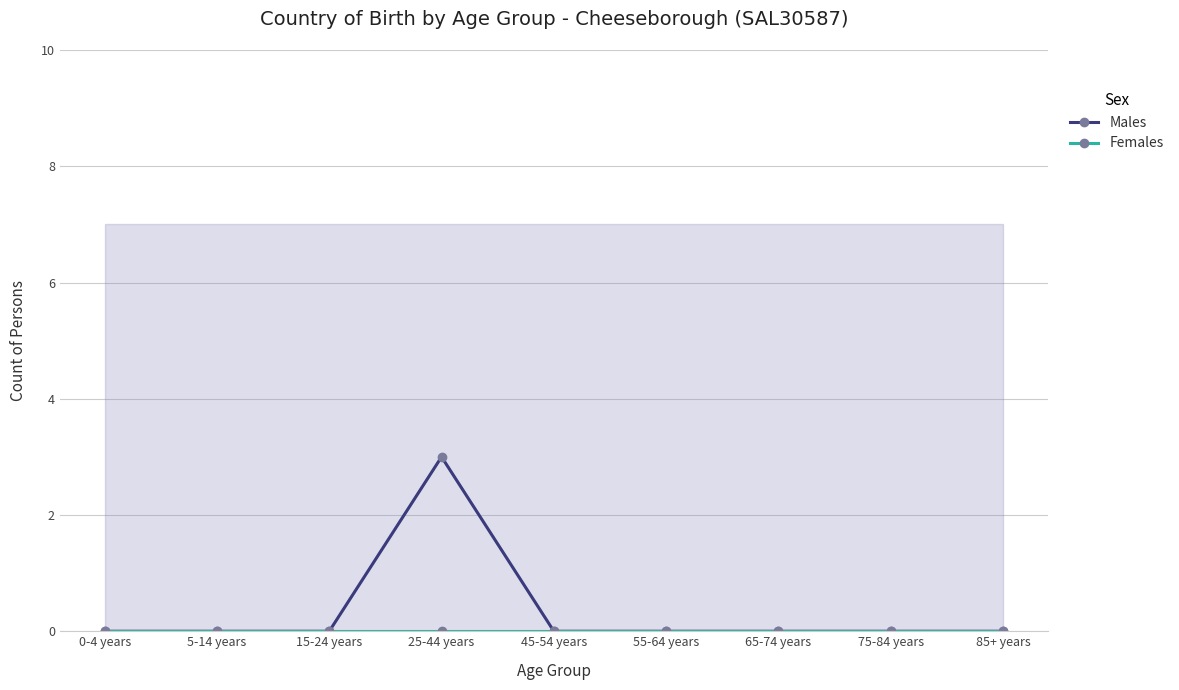

At which label is Males closest to 1?

0-4 years